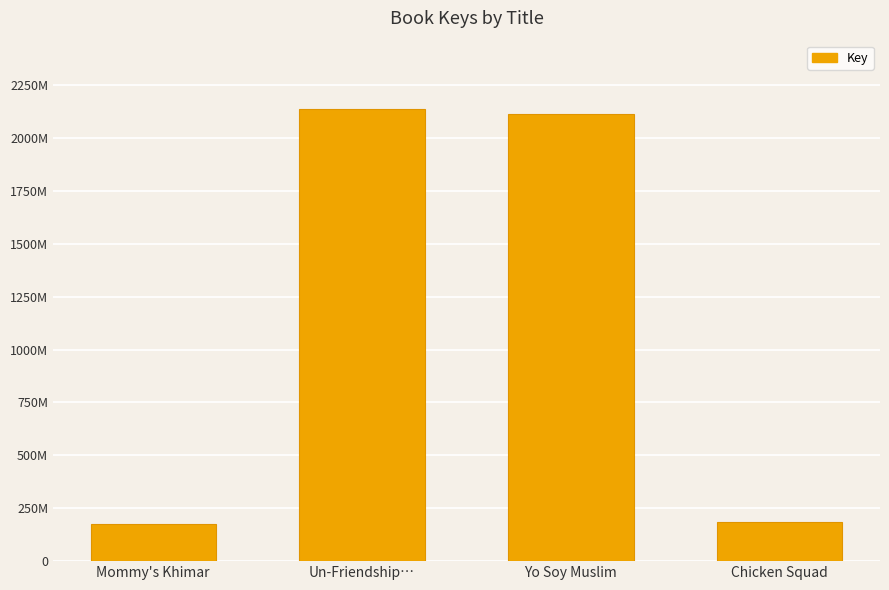

What is the change in value from Un-Friendship… to Yo Soy Muslim?

-25803582